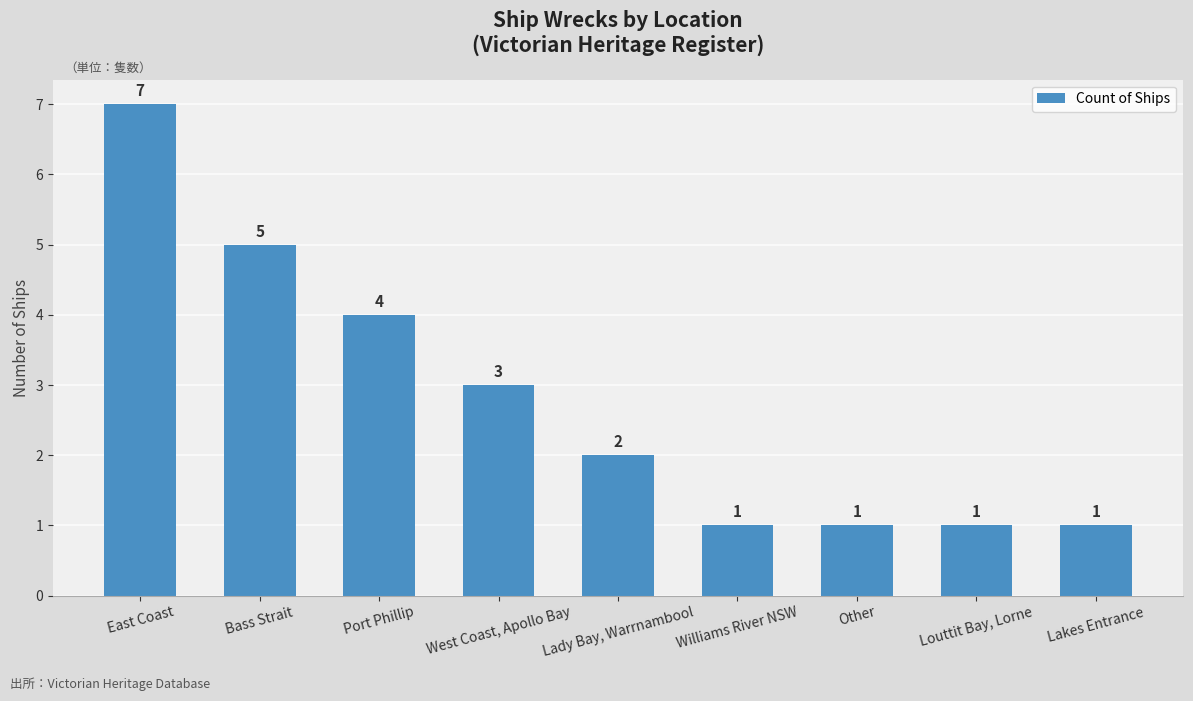

What is the label of the 2nd bar from the right?

Louttit Bay, Lorne